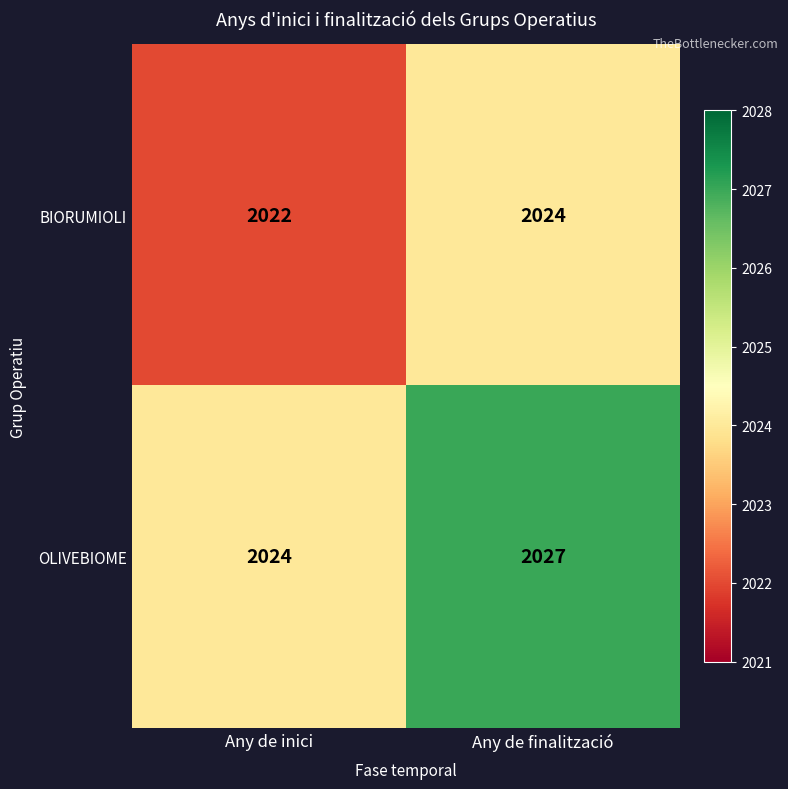

Rank the categories by OLIVEBIOME value from lowest to highest.

Any de inici, Any de finalització